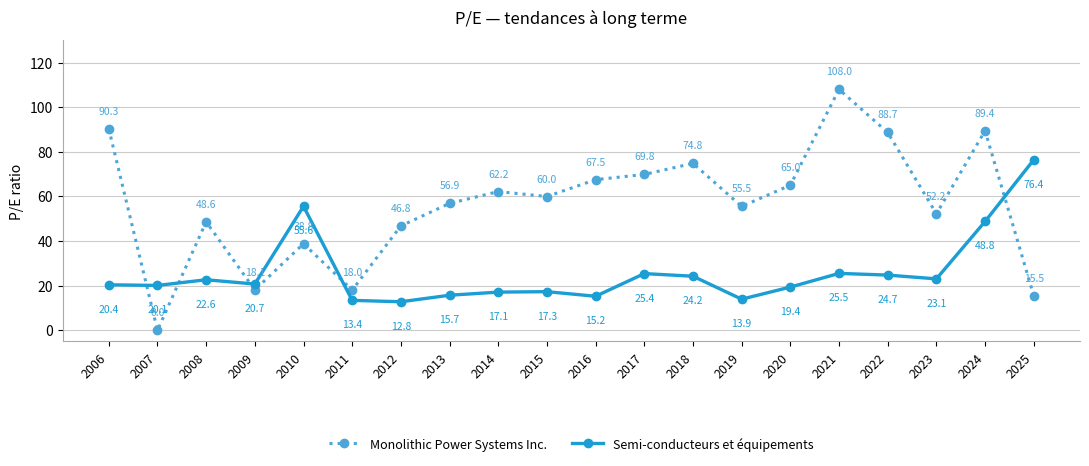

At which label does Monolithic Power Systems Inc. reach its peak?

2021